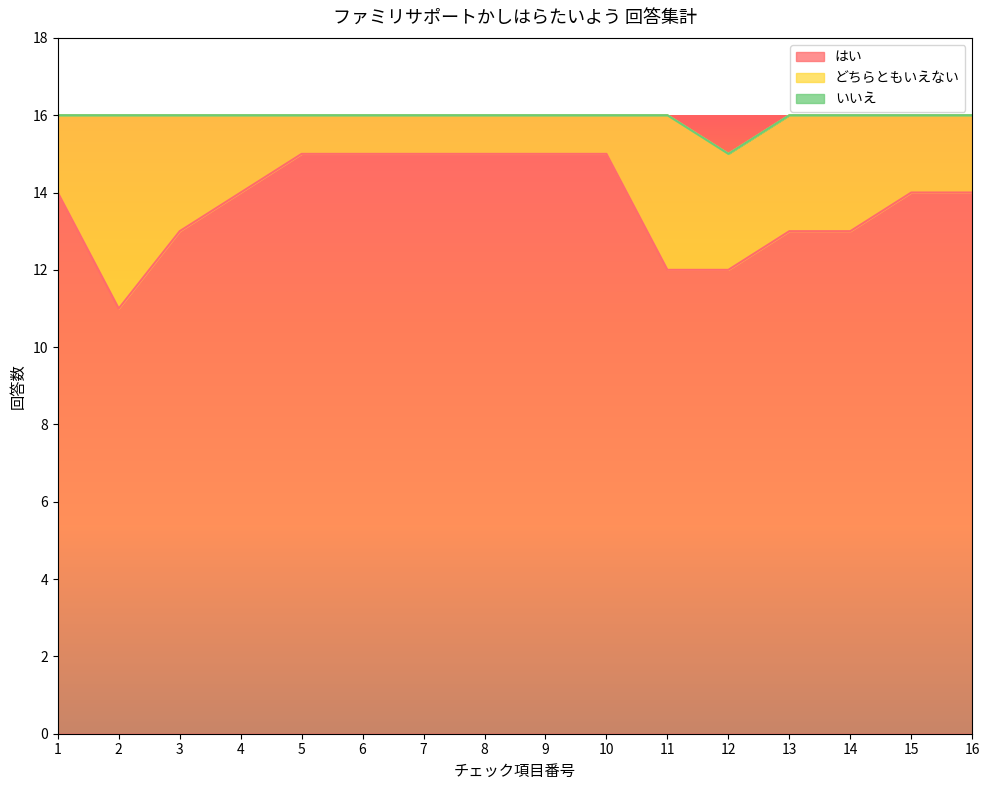

Which series has the largest total across all categories?

はい